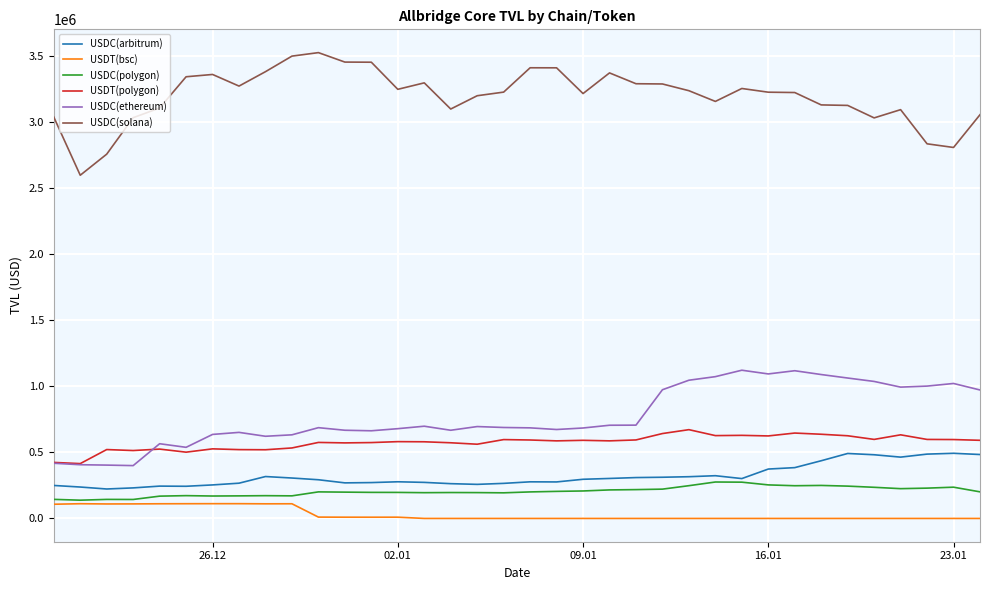

How many values in the USDC(ethereum) series are below 688493?

18